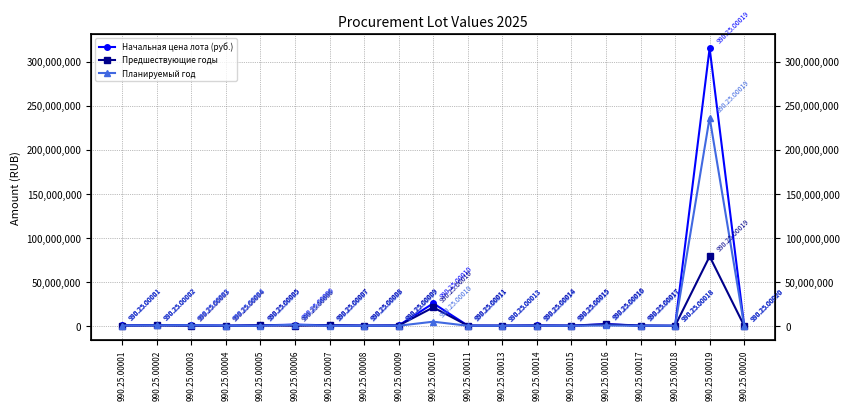

What is the difference between the highest and lowest values at 990.25.00001?

267157.5